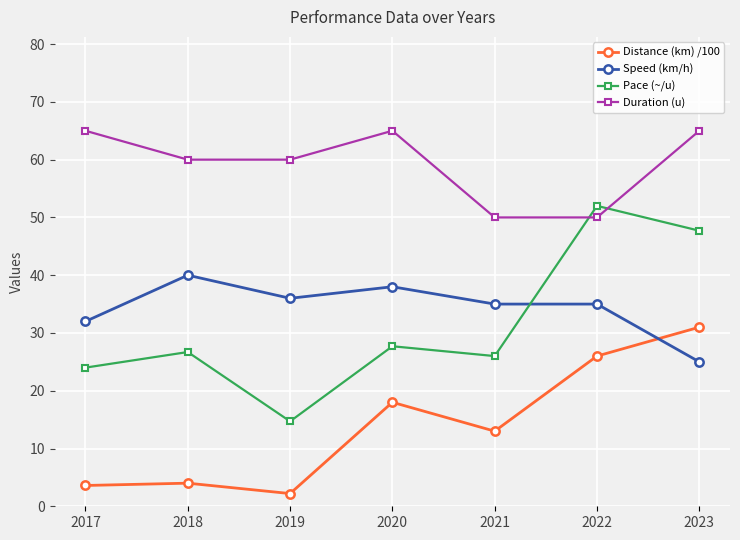

At how many categories does at least one series exceed 7?

7